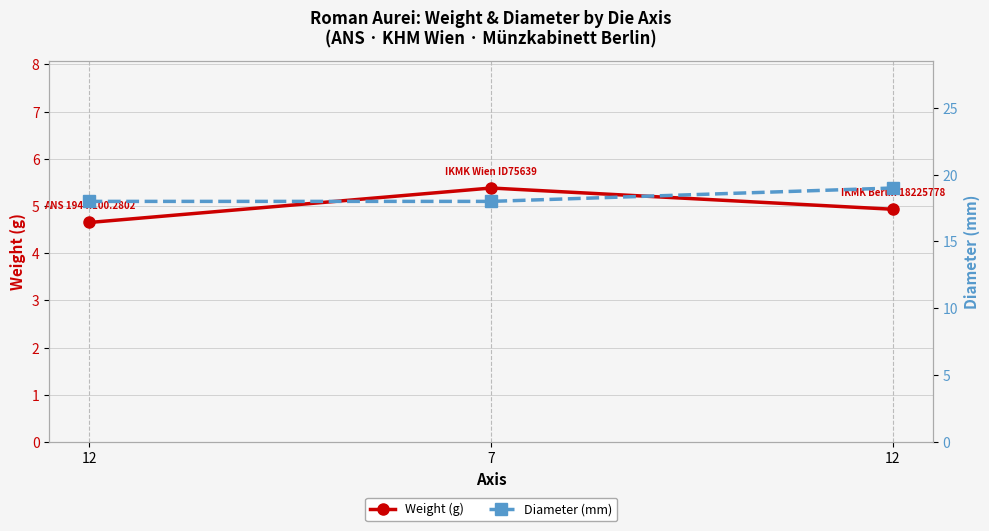

Where is Diameter (mm) nearest to the value 18?

12